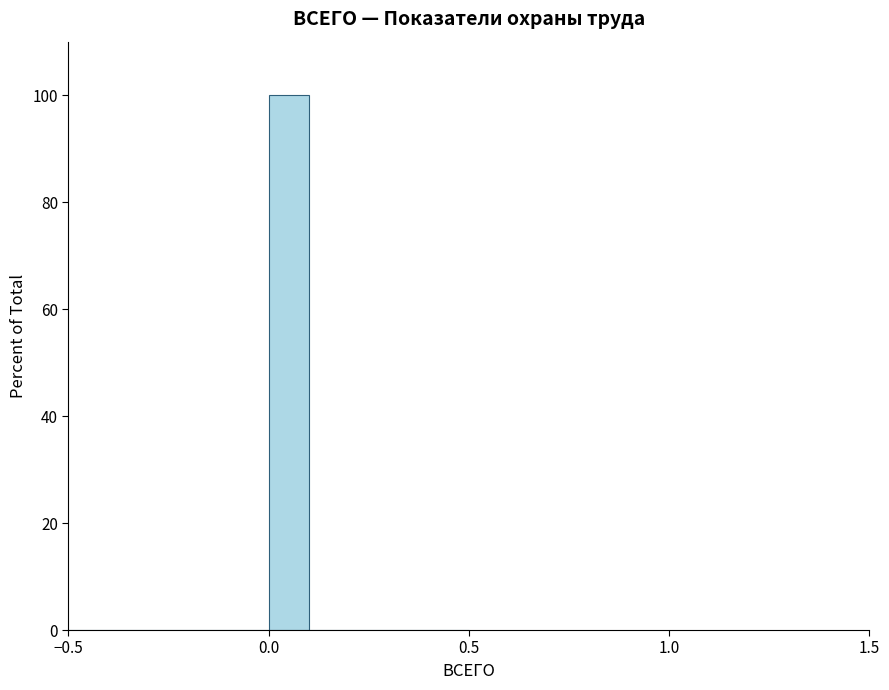

Around what value on the x-axis is the tallest bar? Give the approximate position of its centre, as read against the axis.

0.05